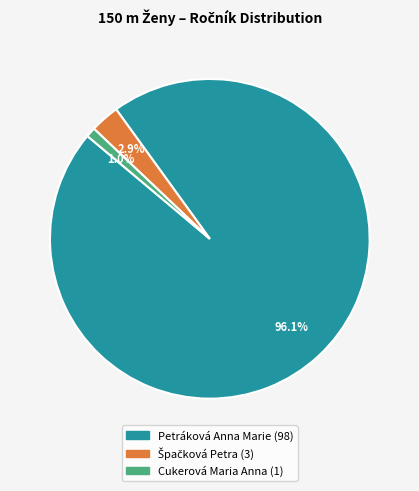

What percentage is NOT represented by Petráková Anna Marie?

3.9%